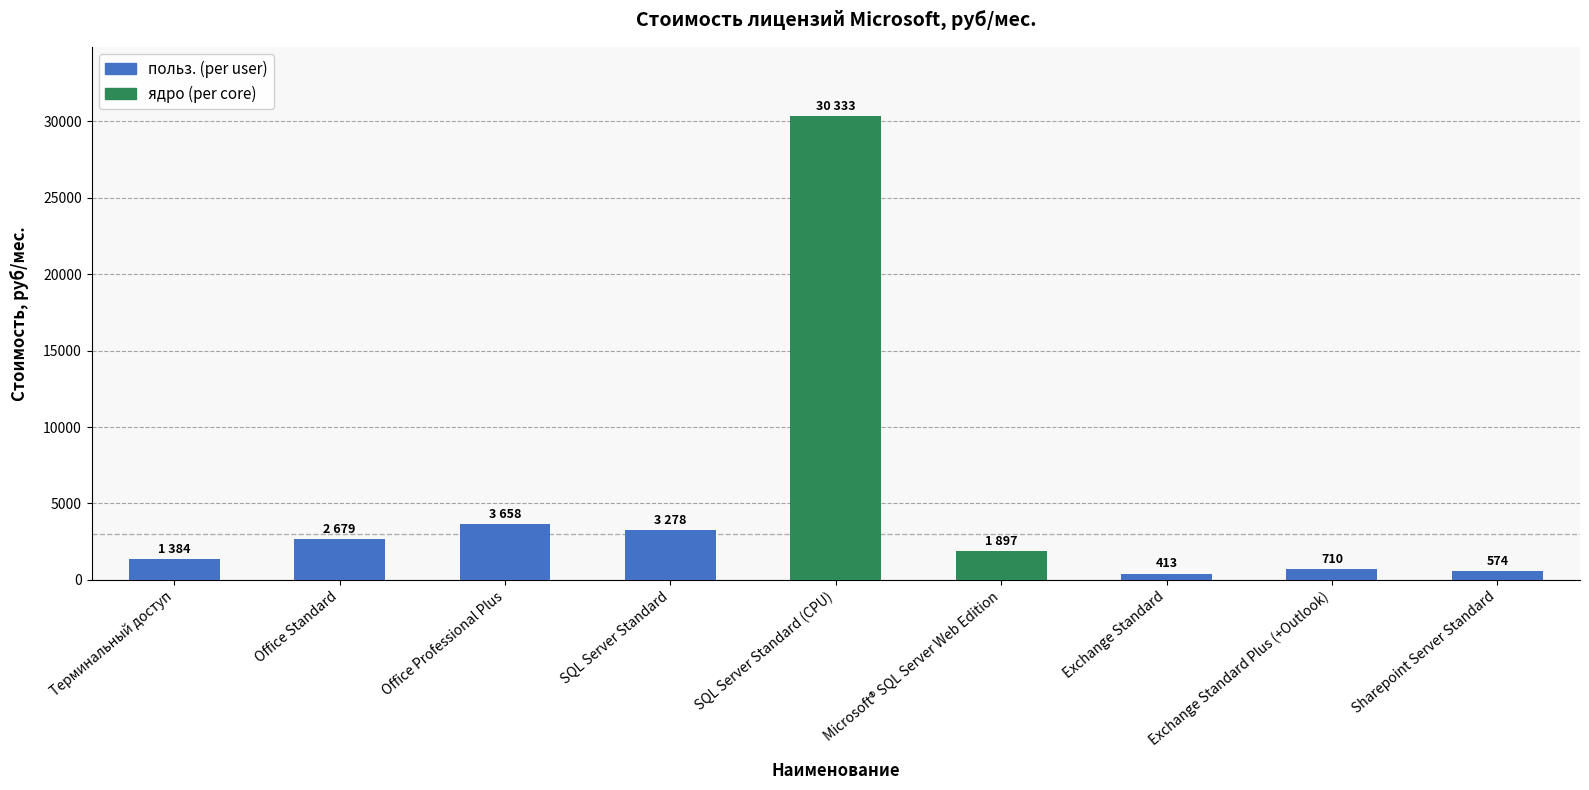

What is the label of the 6th bar from the right?

SQL Server Standard